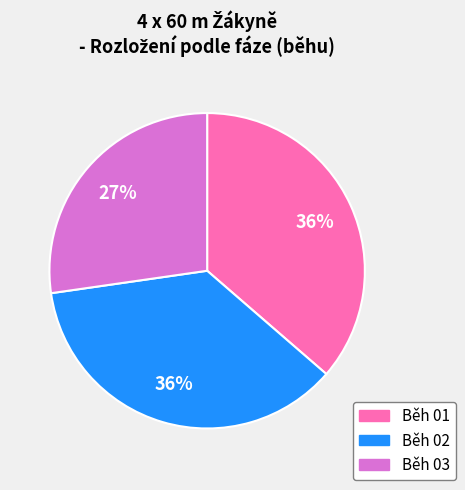

To the nearest percent, what portion does Běh 02 represent?

36%